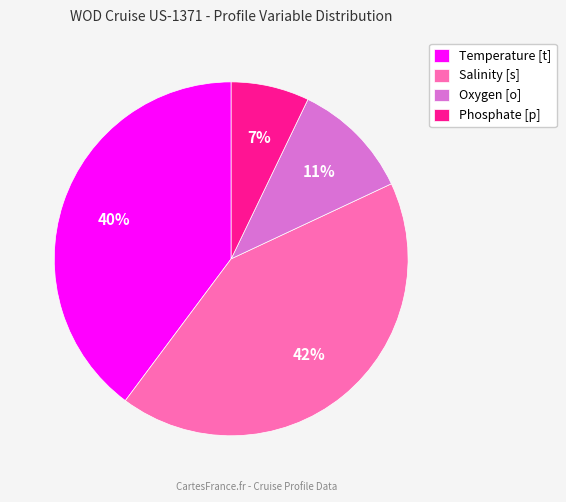

To the nearest percent, what is the combined percentage of Salinity [s] and Temperature [t]?

82%